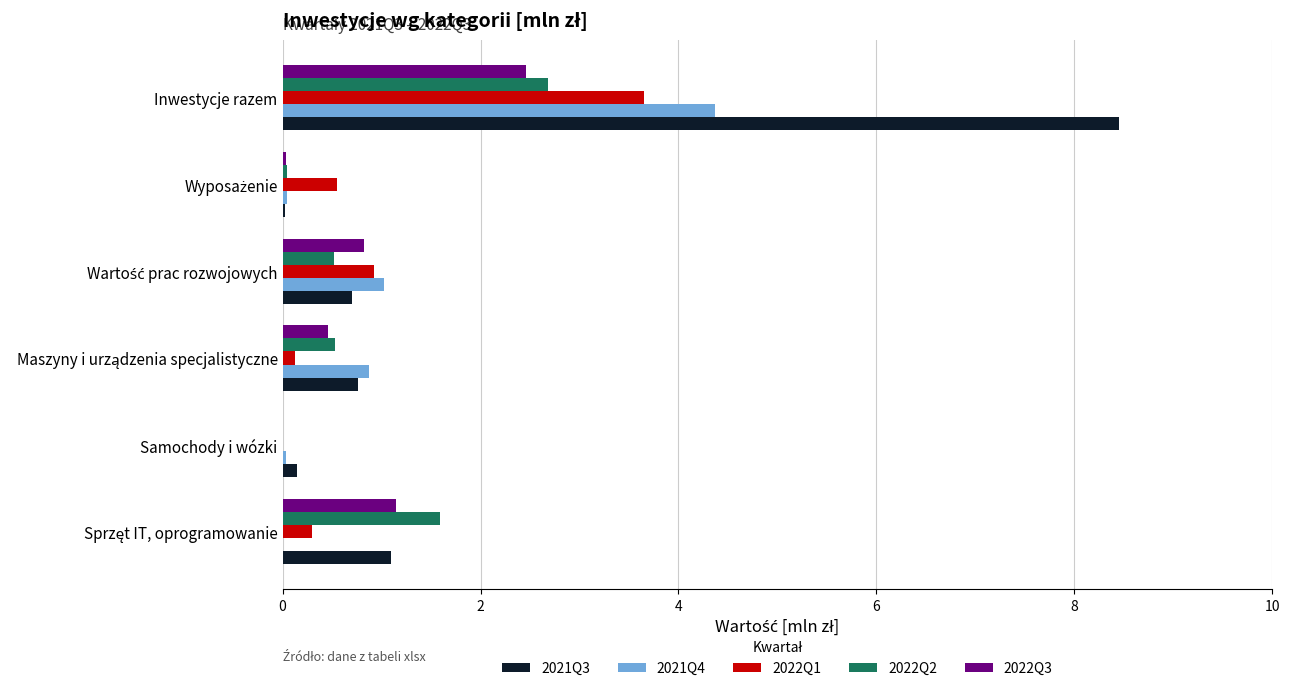

What is the sum of all 2021Q3 values?

11.2